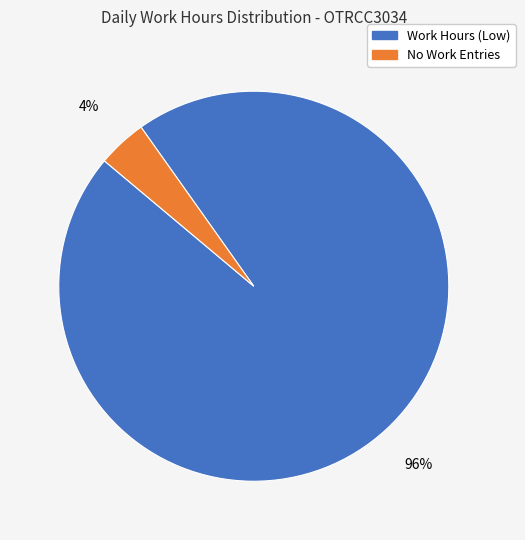

Does any single category account for the majority?

Yes